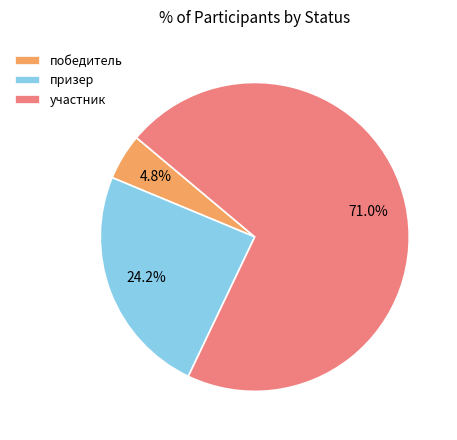

Rank the categories by value from lowest to highest.

победитель, призер, участник